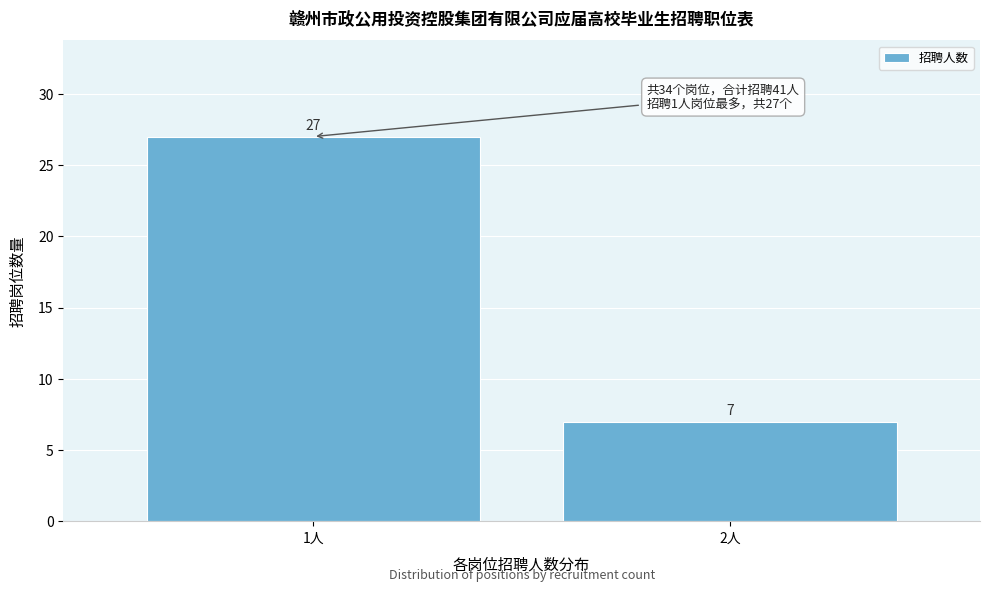

Reading left to right, list all the values displayed in this chart.

1人=27	2人=7